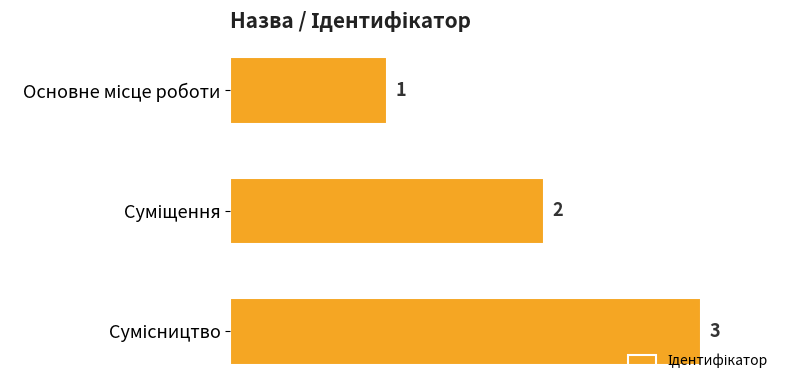

What is the maximum value shown in the chart?

3